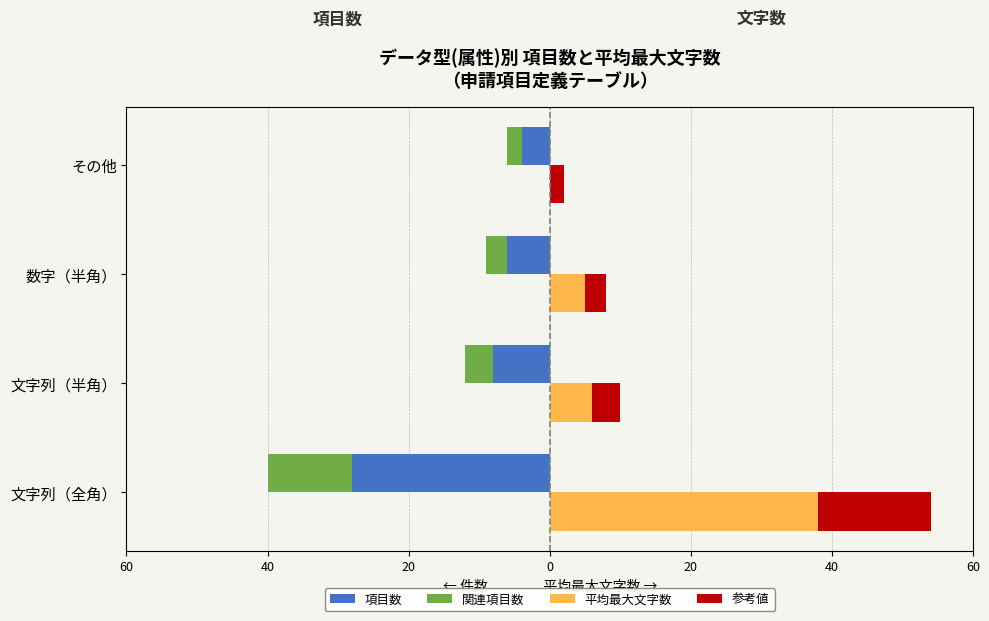

Is it true that 参考値 equals 0 at その他?

False